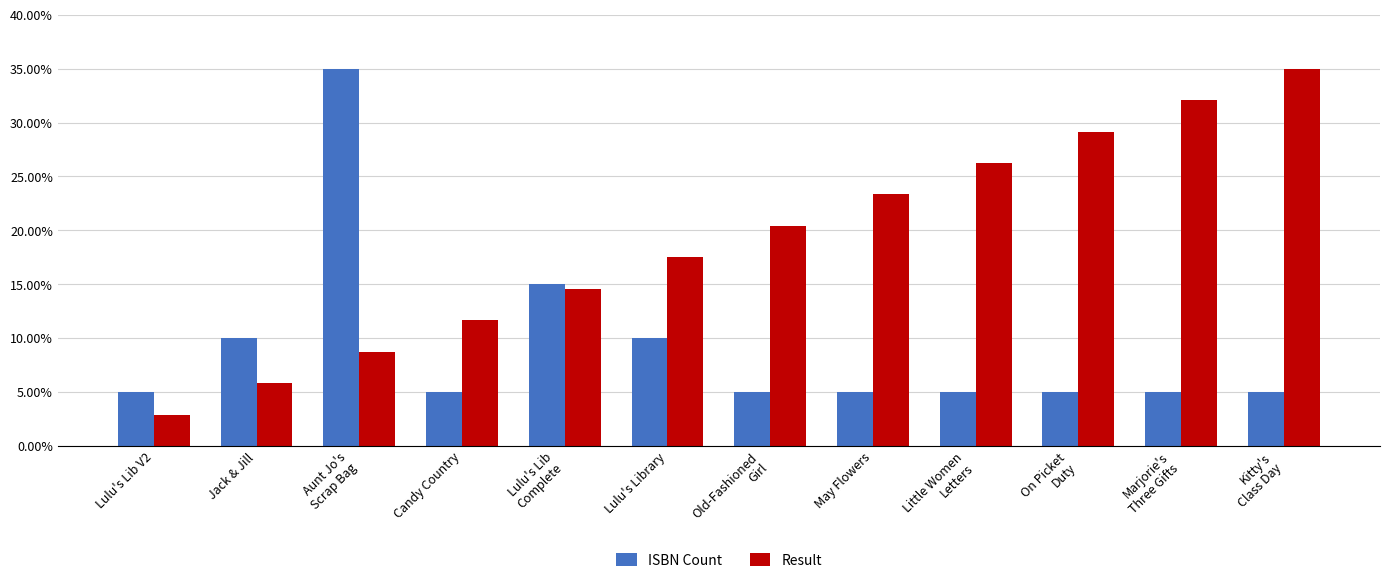

What are all the series names shown in the legend?

ISBN Count, Result